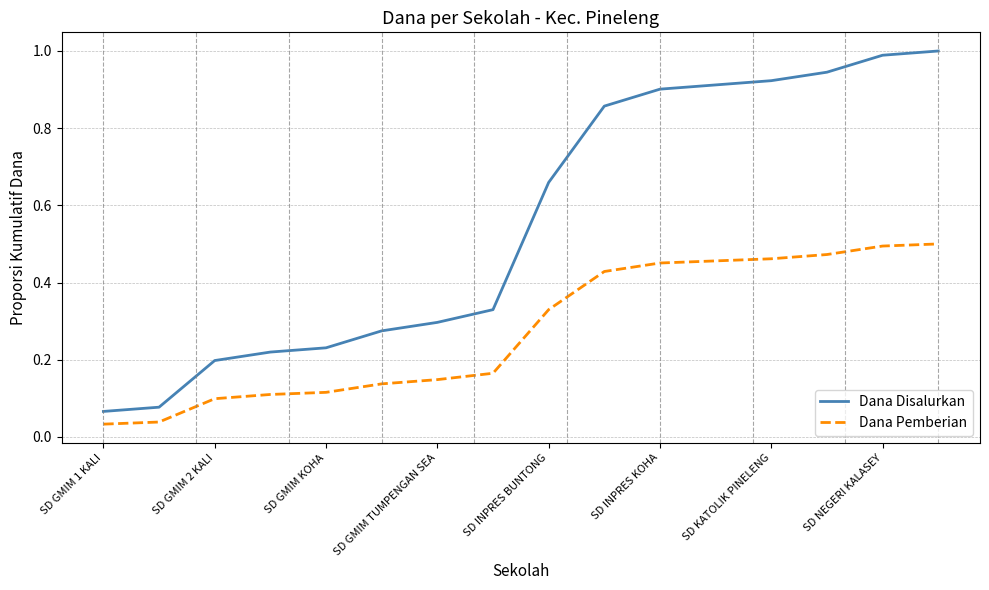

Does the chart have visible grid lines?

Yes